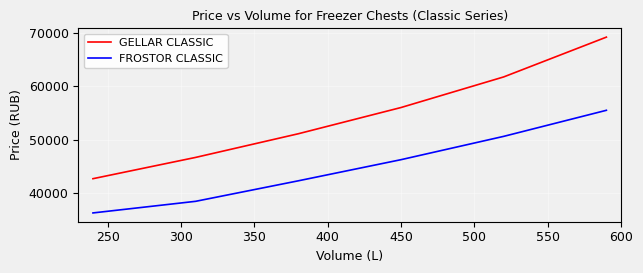

Which series has the widest spread of values?

GELLAR CLASSIC